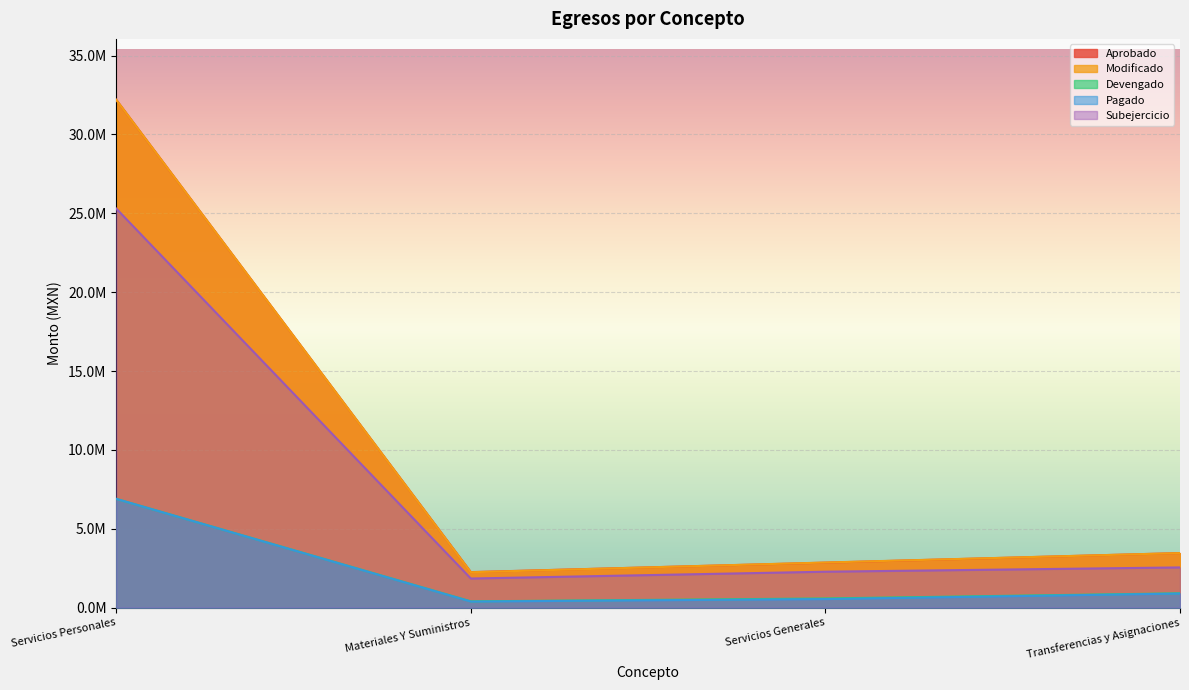

What is the spread (max minus min) of values at Servicios Personales?

25296778.6